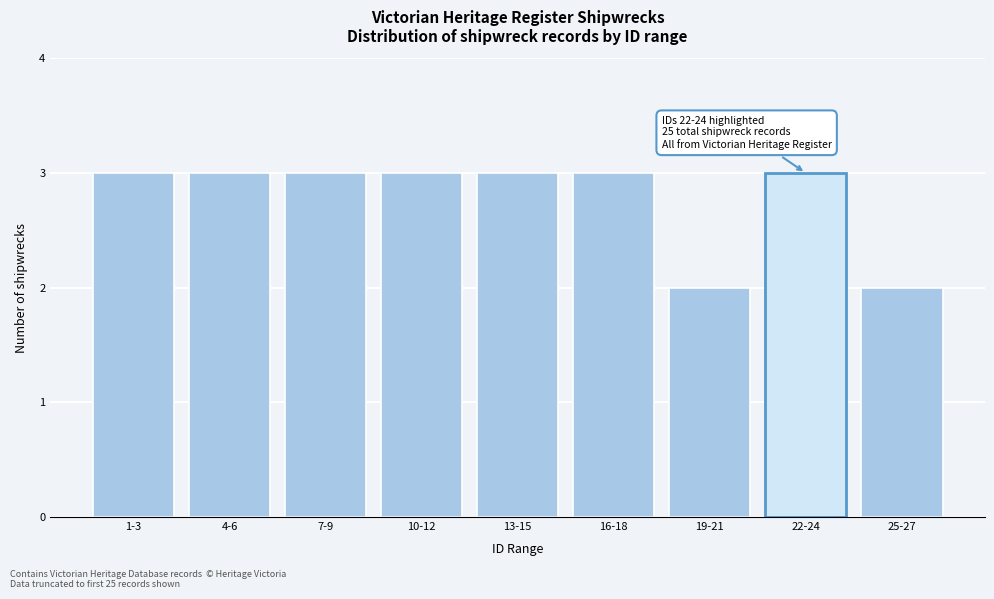

Reading left to right, what are all the values shown in this chart?

1-3=3	4-6=3	7-9=3	10-12=3	13-15=3	16-18=3	19-21=2	22-24=3	25-27=2